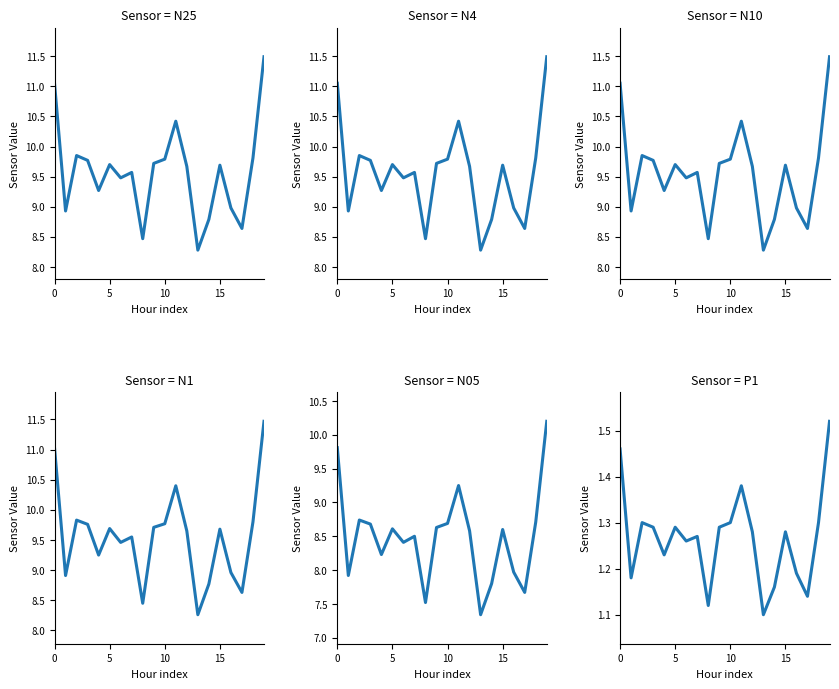

What is the label of the 10th point from the left?

9